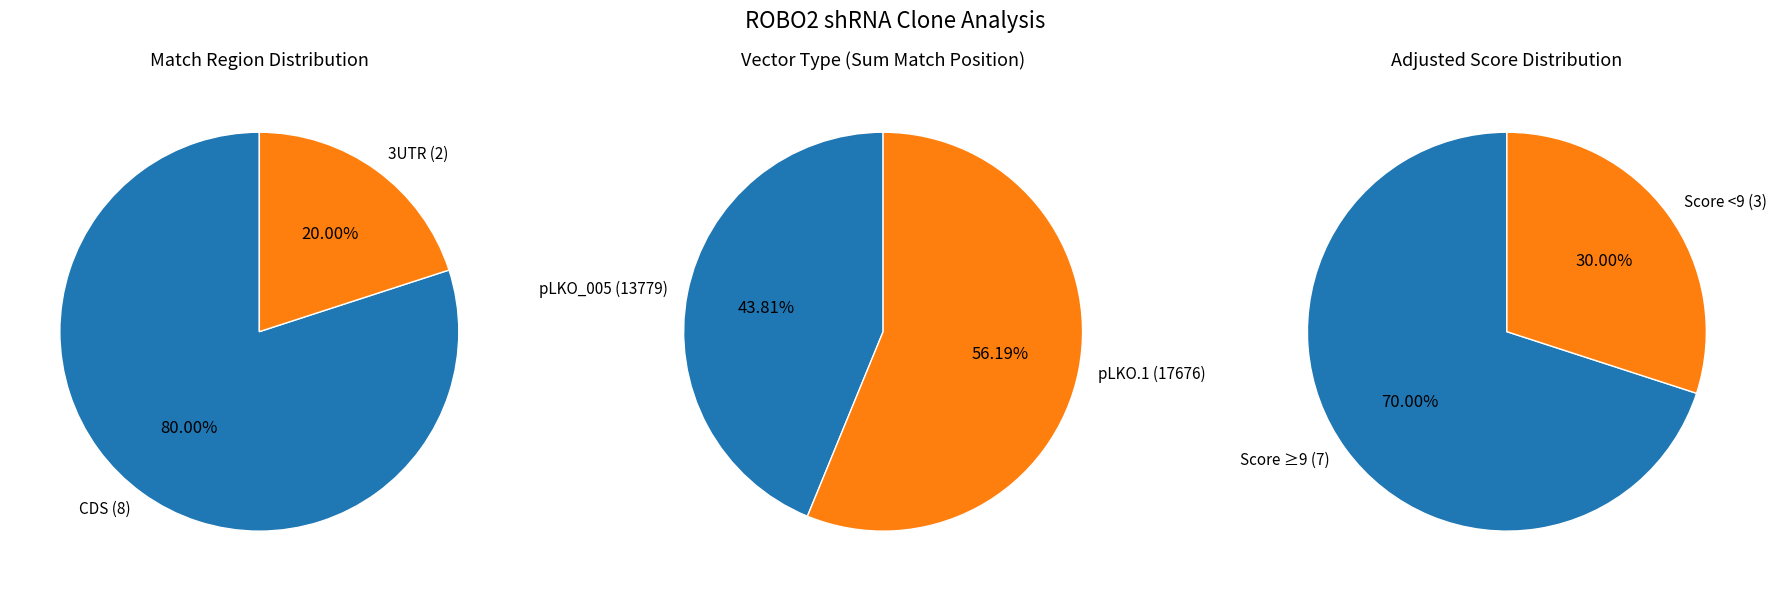

To the nearest percent, what portion does TRCN0000240456 represent?

10%